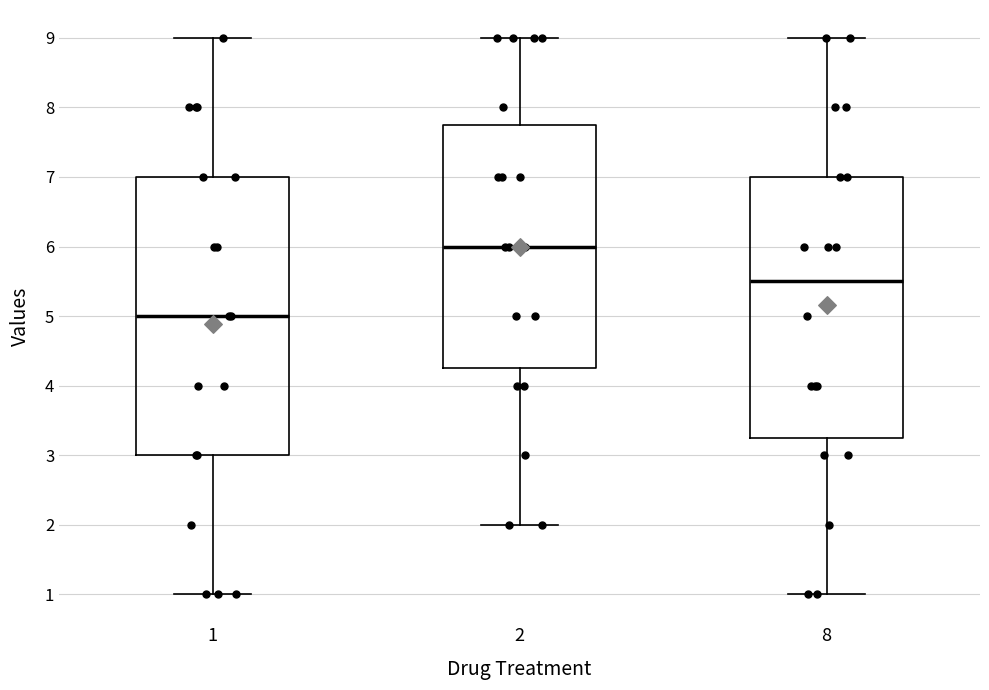

Where is the lower edge of the box at x = 1 on the y-axis? The values are not printed on the chart, so give them approximately, as read against the axis.

3.0